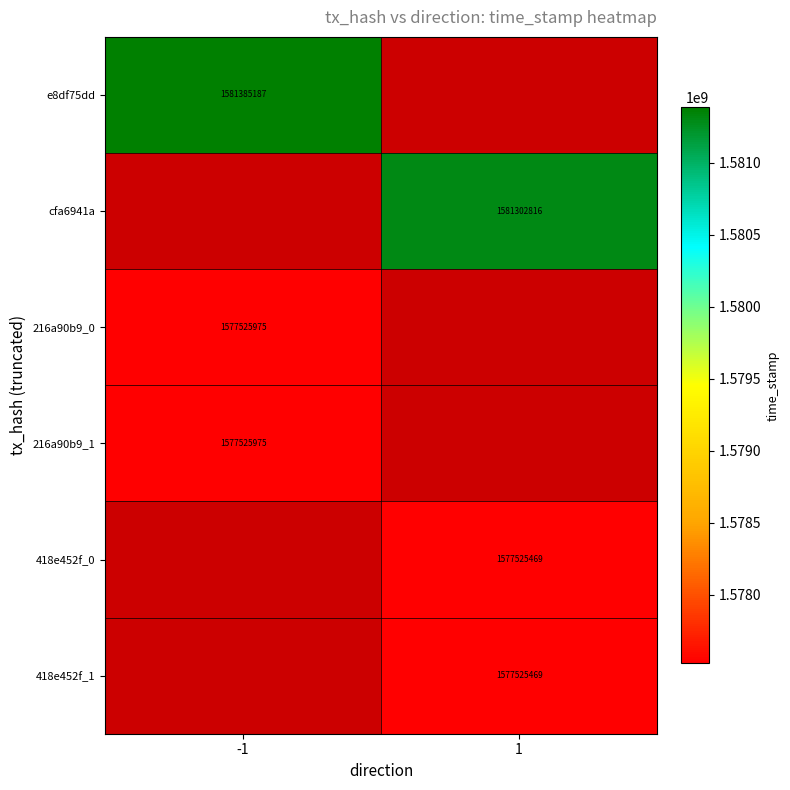

The 216a90b9_1 series shows 1577525975 at -1. True or false?

True